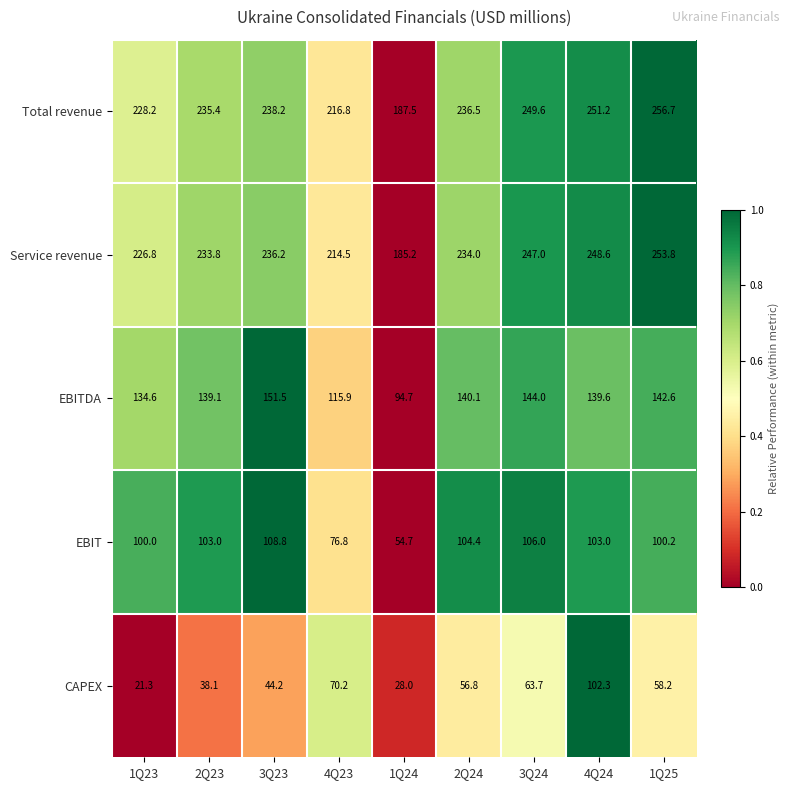

What is the sum of the Total revenue values at 1Q24 and 2Q24?

424.0